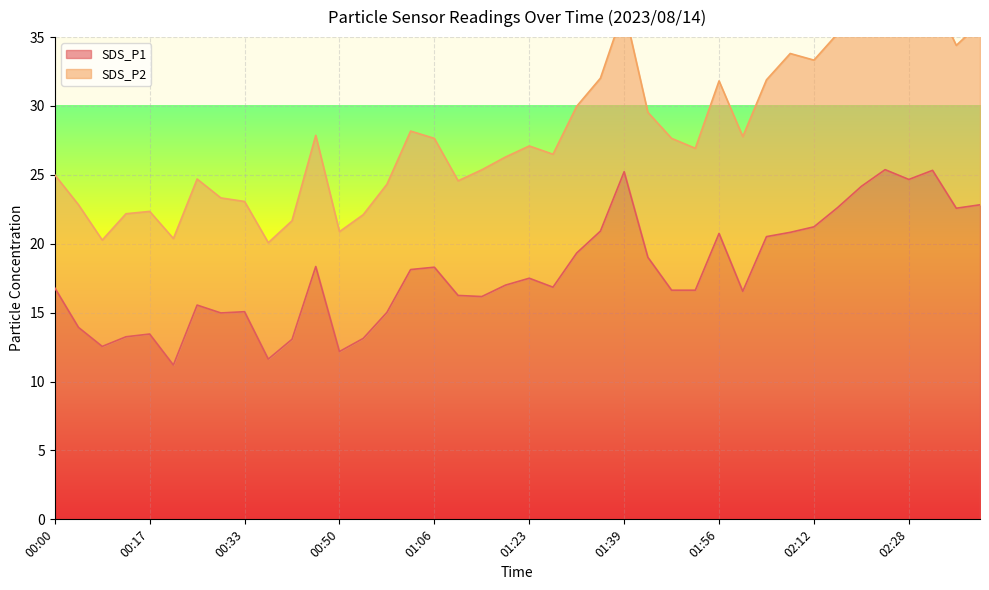

What is the minimum value for SDS_P1?

11.2